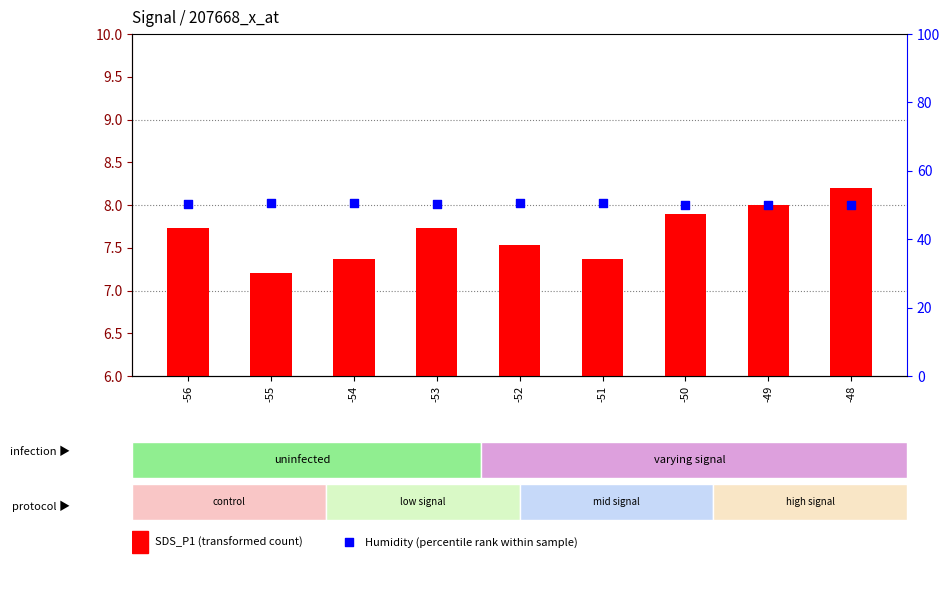

Which series reaches the minimum Y coordinate?

SDS_P1 (transformed count)